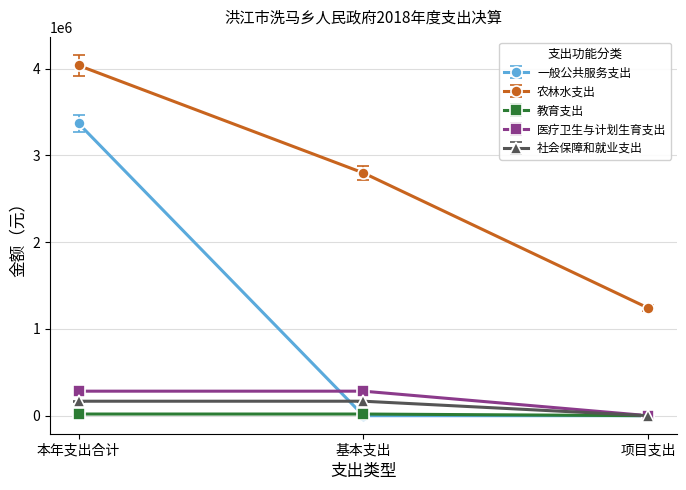

What is the difference between the highest and lowest values at 项目支出?

1239750.0